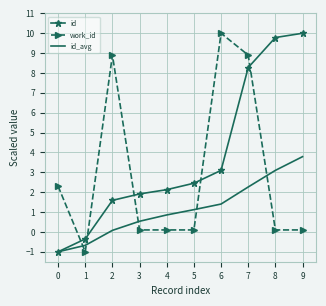

Between which two adjacent categories do work_id and id_avg first intersect?

0 and 1